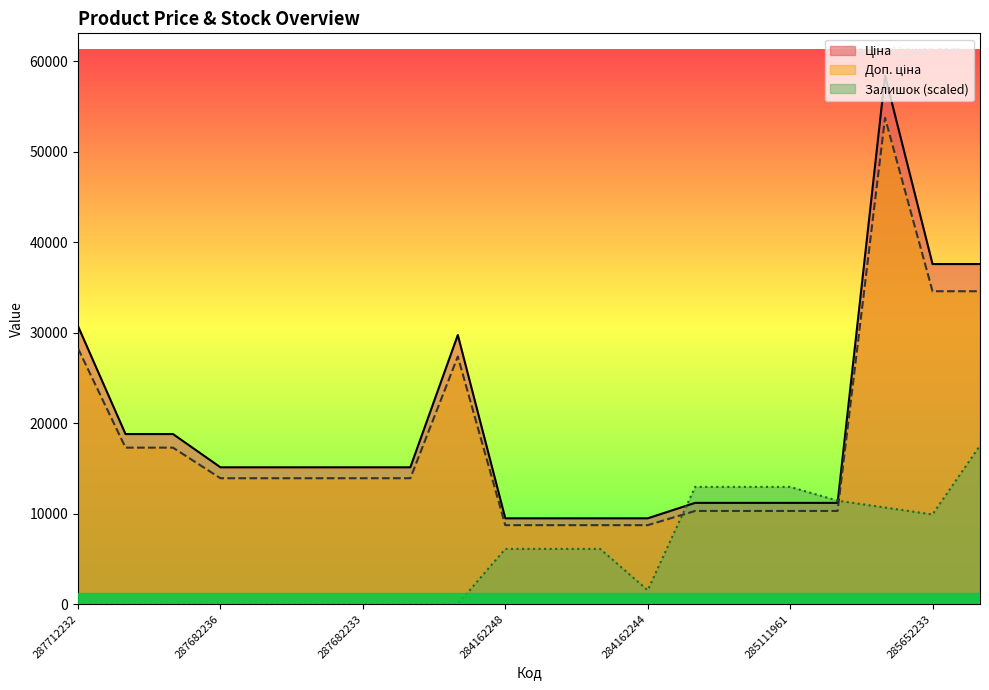

The value of Залишок at 285652231 is 17528.0. True or false?

True